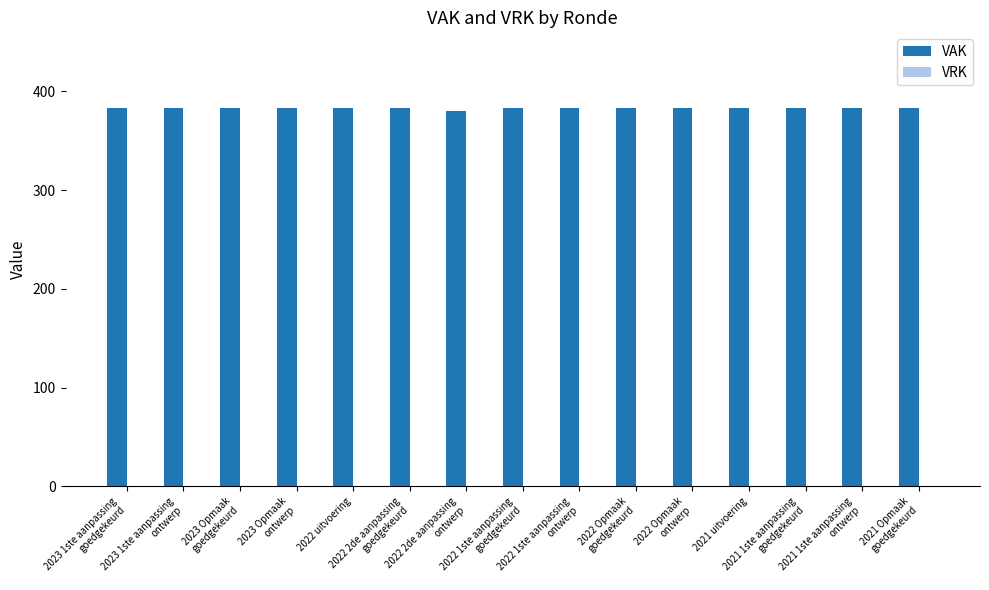

What is the label of the 2nd bar from the right?

2021 1ste aanpassing
ontwerp